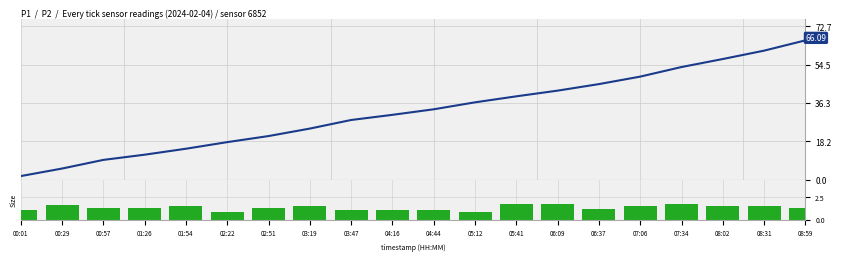

Is the value of P1 at 06:37 greater than the value of P2 at 00:57?

Yes